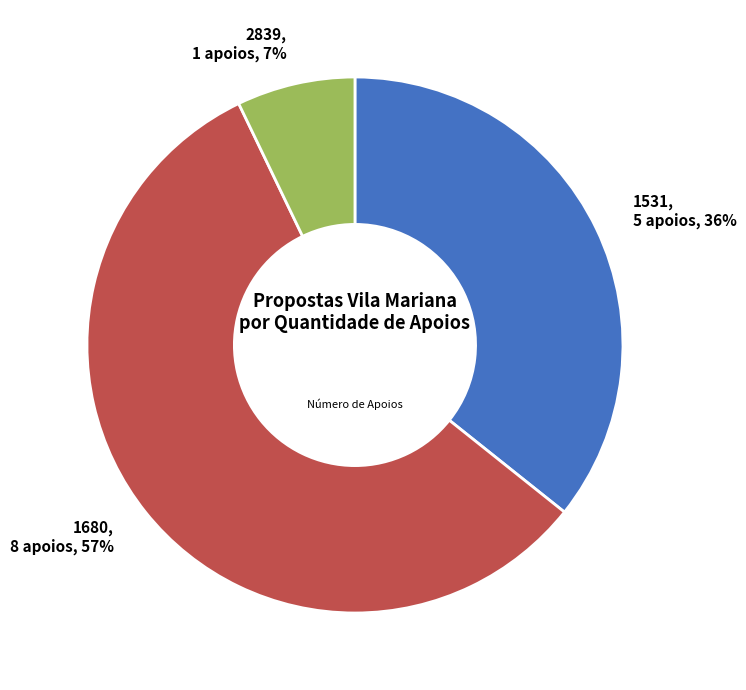

To the nearest percent, what is the combined percentage of 1531 and 2839?

43%